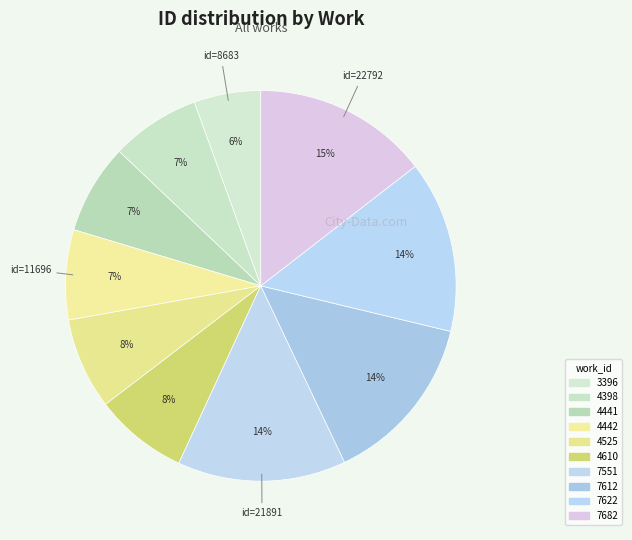

How many segments does this pie chart have?

10